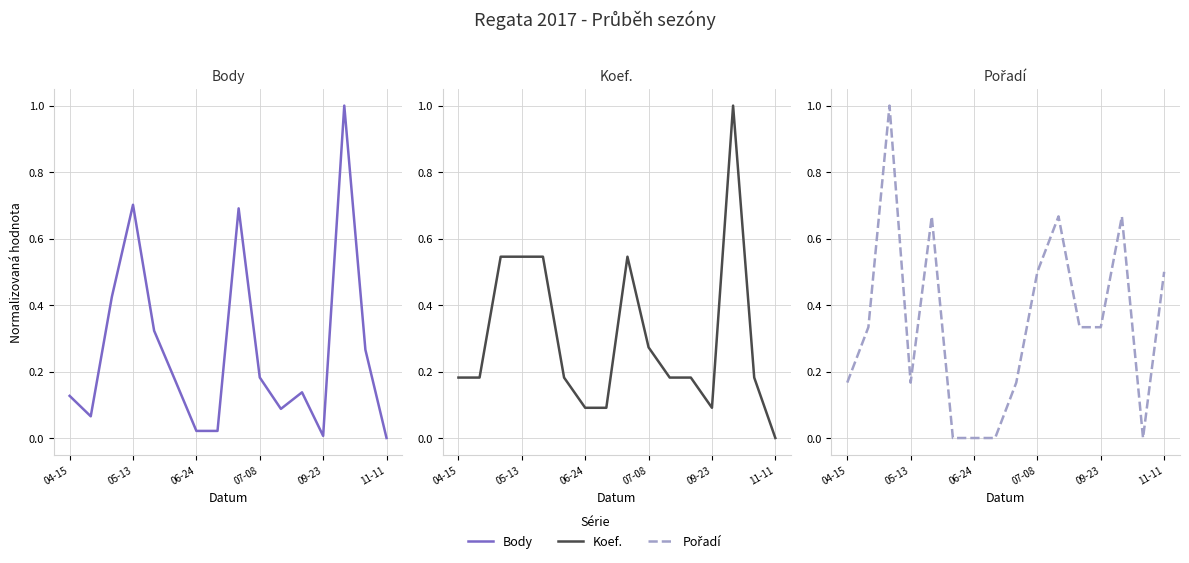

Reading left to right, extract all data points from this chart.

Body: 0.1	0.1	0.4	0.7	0.3	0.2	0.0	0.0	0.7	0.2	0.1	0.1	0.0	1.0	0.3	0.0
Koef.: 0.2	0.2	0.5	0.5	0.5	0.2	0.1	0.1	0.5	0.3	0.2	0.2	0.1	1.0	0.2	0.0
Pořadí: 0.2	0.3	1.0	0.2	0.7	0.0	0.0	0.0	0.2	0.5	0.7	0.3	0.3	0.7	0.0	0.5